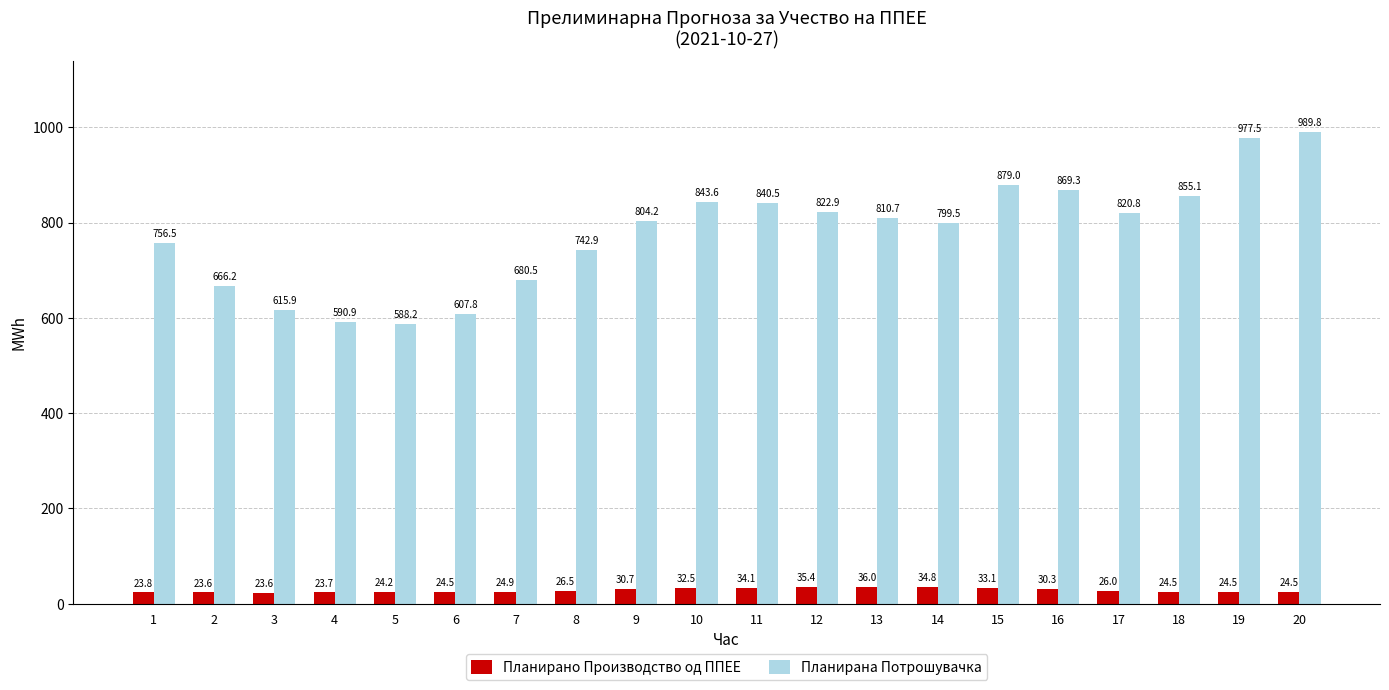

What is the smallest value displayed?

23.6